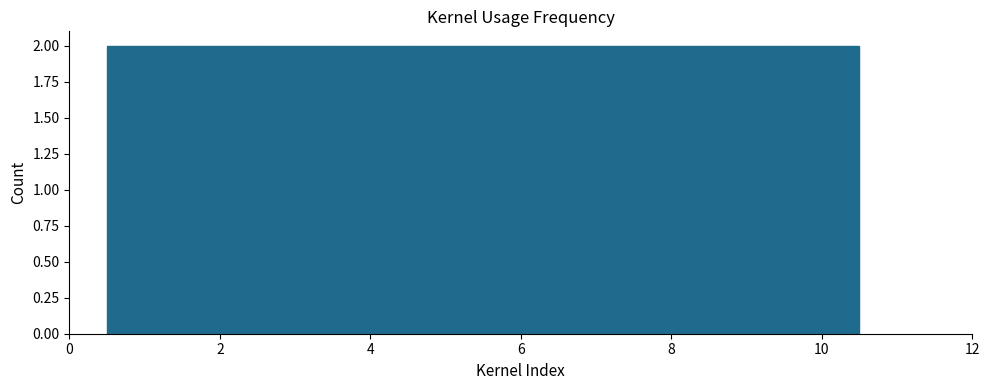

How tall is the bar that spans 9.5 to 10.5 on the x-axis? Neither the bar edges nor the heights are printed on the chart, so give them approximately, as read against the axes.

2